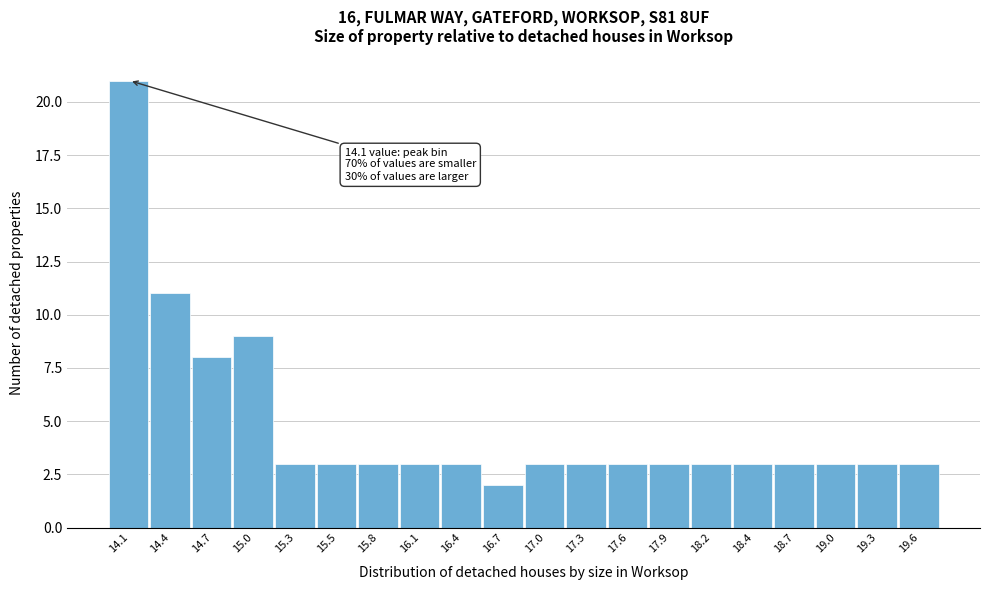

Reading left to right, list all the values displayed in this chart.

21	11	8	9	3	3	3	3	3	2	3	3	3	3	3	3	3	3	3	3